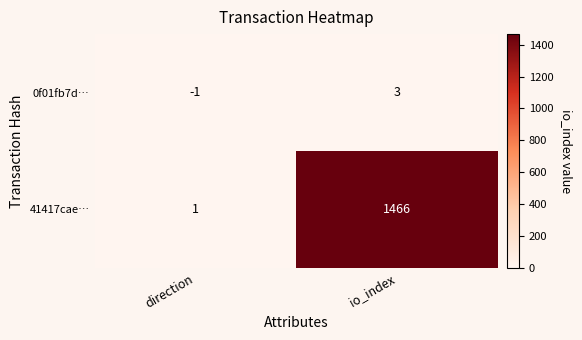

The 41417cae… series shows 1466 at io_index. True or false?

True